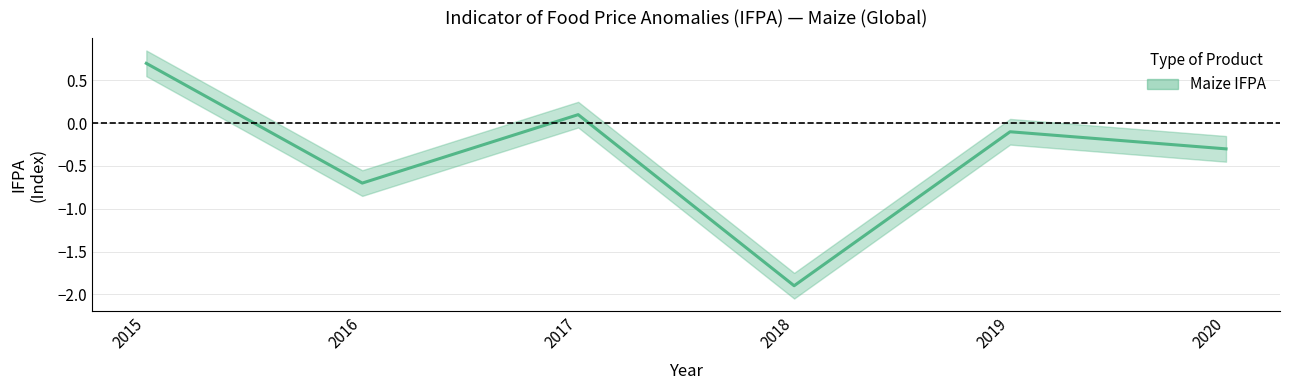

Read the value at 2018.

-1.9